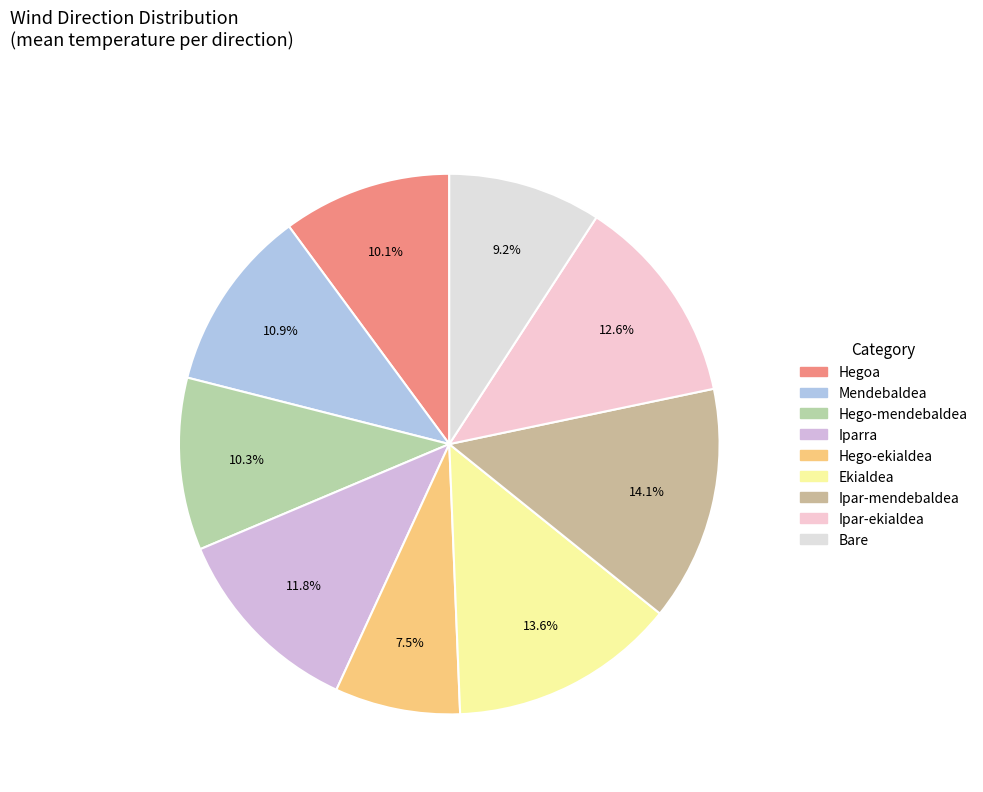

How many segments does this pie chart have?

9